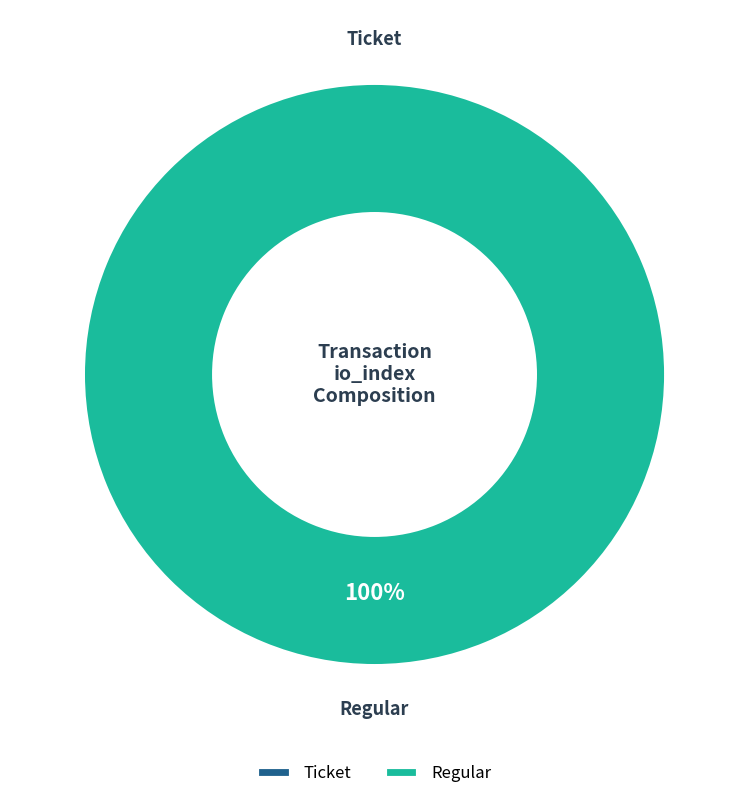

To the nearest percent, what is the average slice percentage?

50%